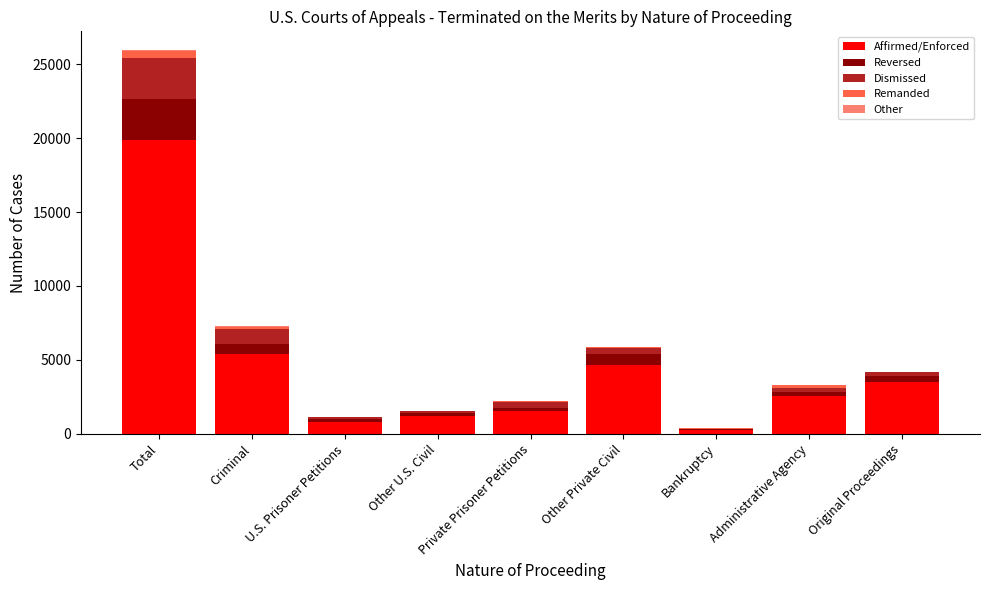

At which label does Affirmed/Enforced reach its peak?

Total